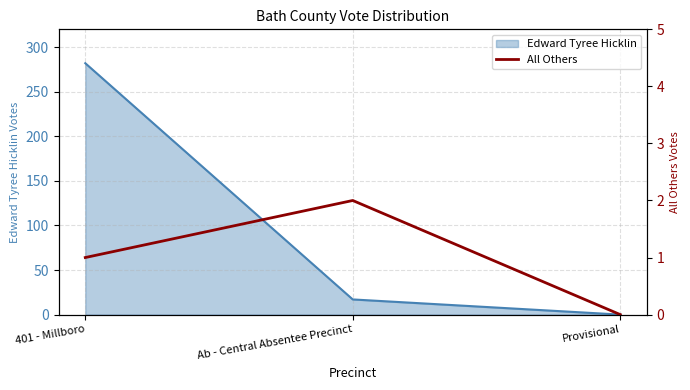

What is the difference between the second highest and minimum values?

1